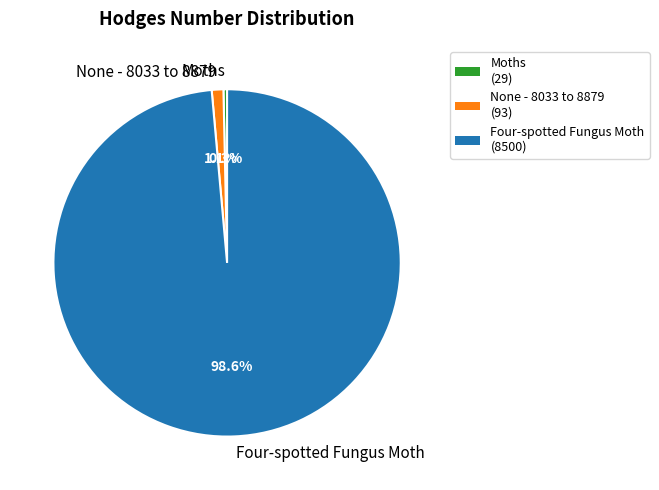

Which slice is the smallest?

Moths